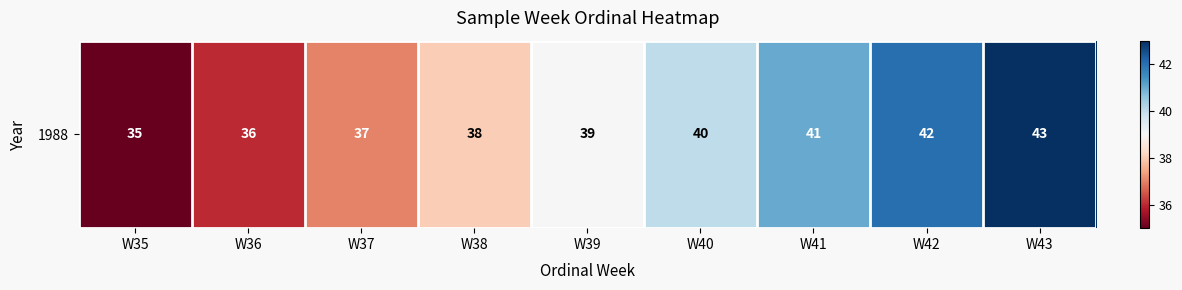

What is the difference between the maximum and minimum values?

8